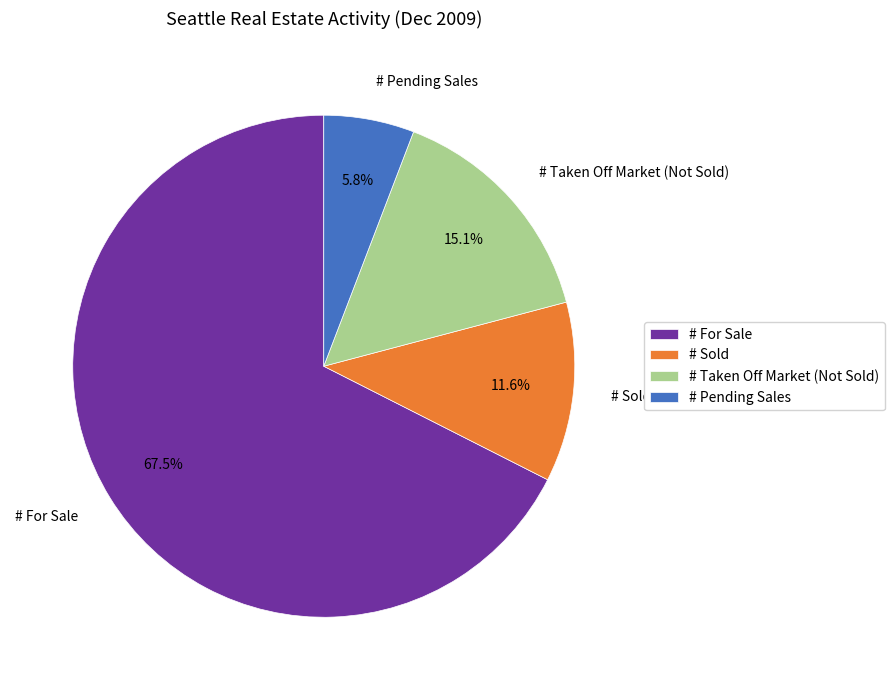

Combined, do # Sold and # Taken Off Market (Not Sold) account for over 50%?

No